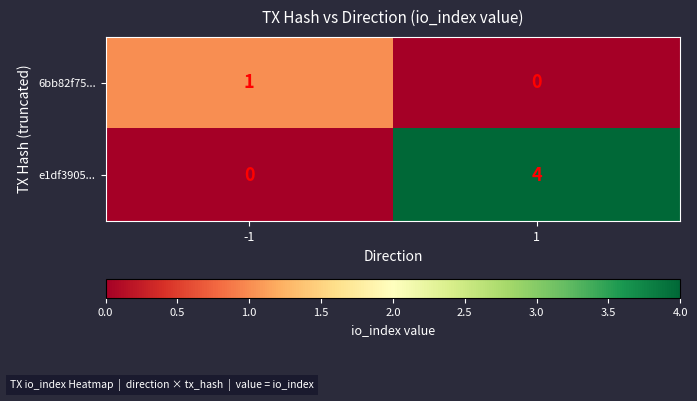

Reading left to right, extract all data points from this chart.

6bb82f75...: 1	0
e1df3905...: 0	4